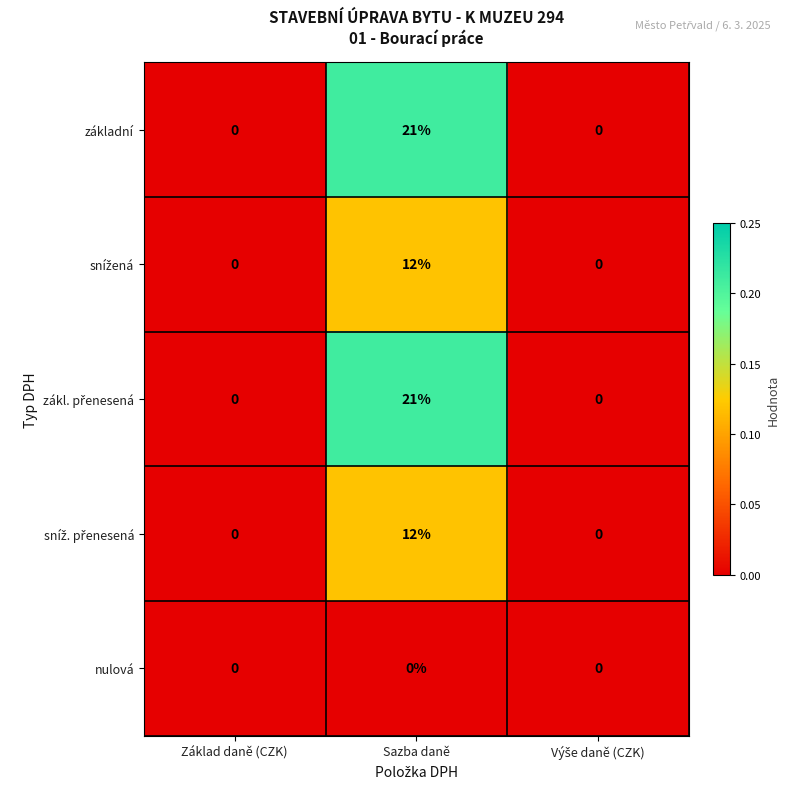

At which category is the sum across all series the highest?

Sazba daně